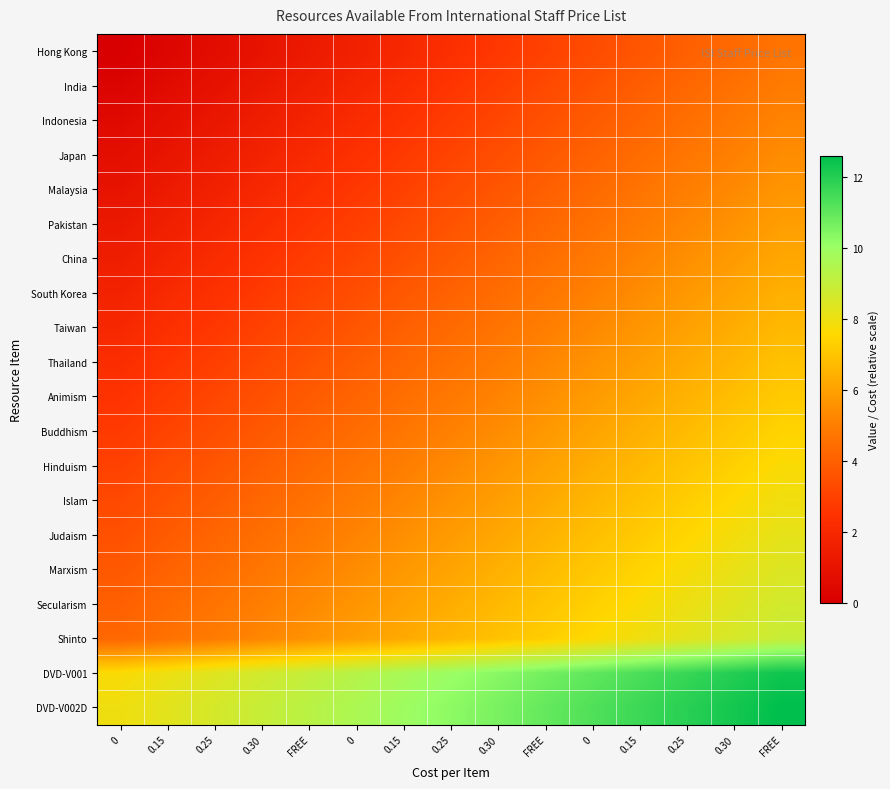

Rank the series at 0 from highest to lowest value.

DVD-V002D, DVD-V001, Shinto, Secularism, Marxism, Judaism, Islam, Hinduism, Buddhism, Animism, Thailand, Taiwan, South Korea, China, Pakistan, Malaysia, Japan, Indonesia, India, Hong Kong